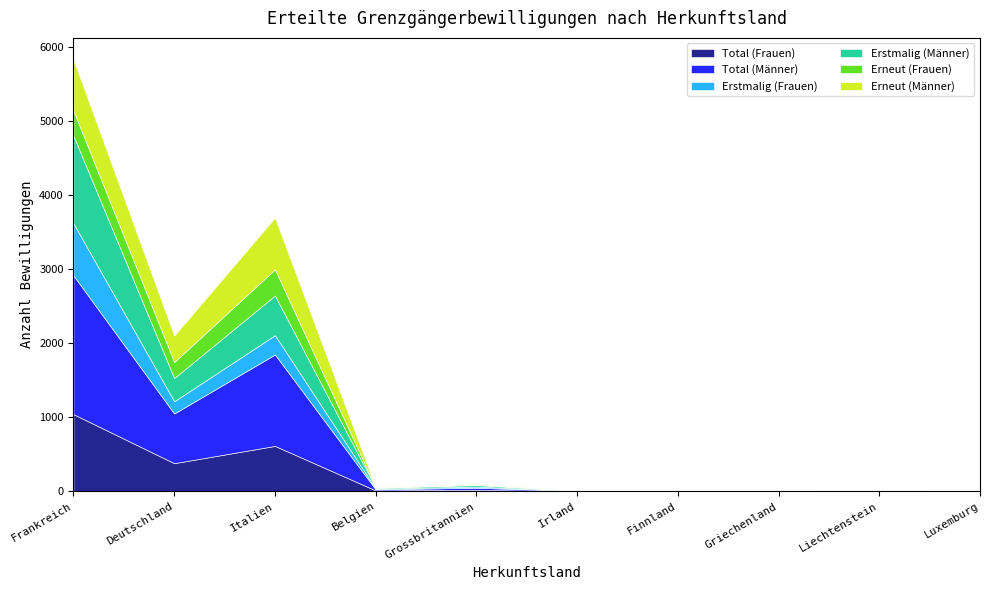

What is the label of the 4th point from the right?

Finnland